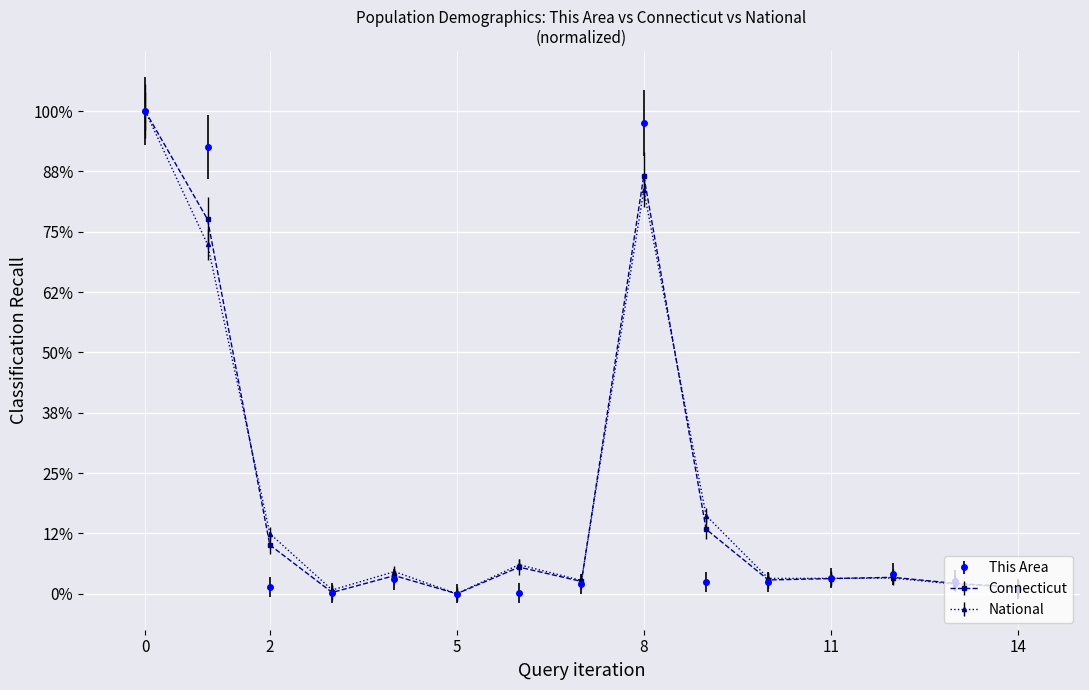

True or false: National and Connecticut intersect in this chart.

True